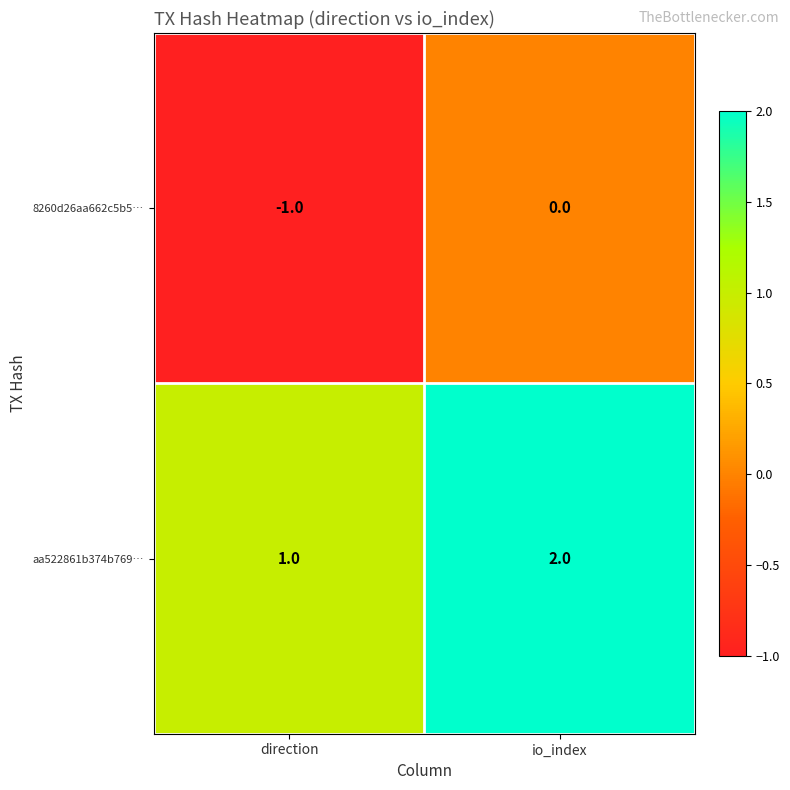

At which label is aa522861b374b769… closest to 1?

direction